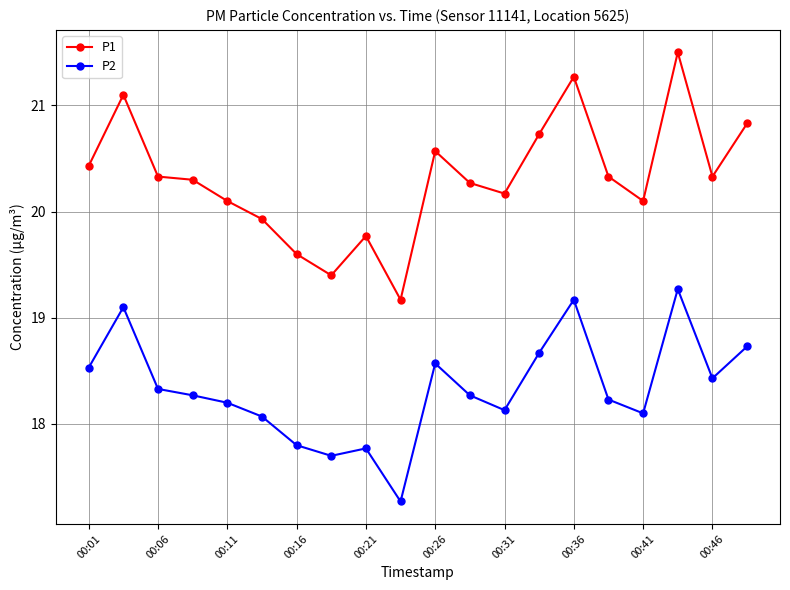

True or false: P1 has more than 0 points higher than both neighbors.

True